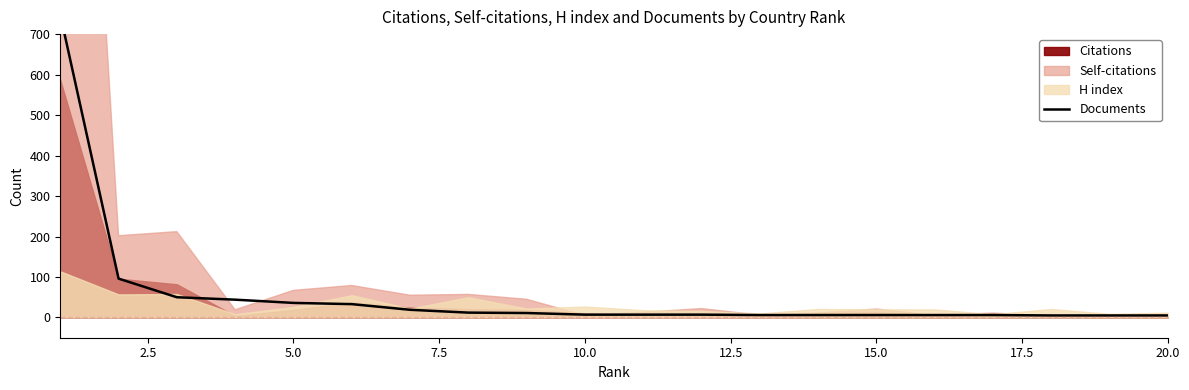

What is the change in value from 5.0 to 15.0?

-31